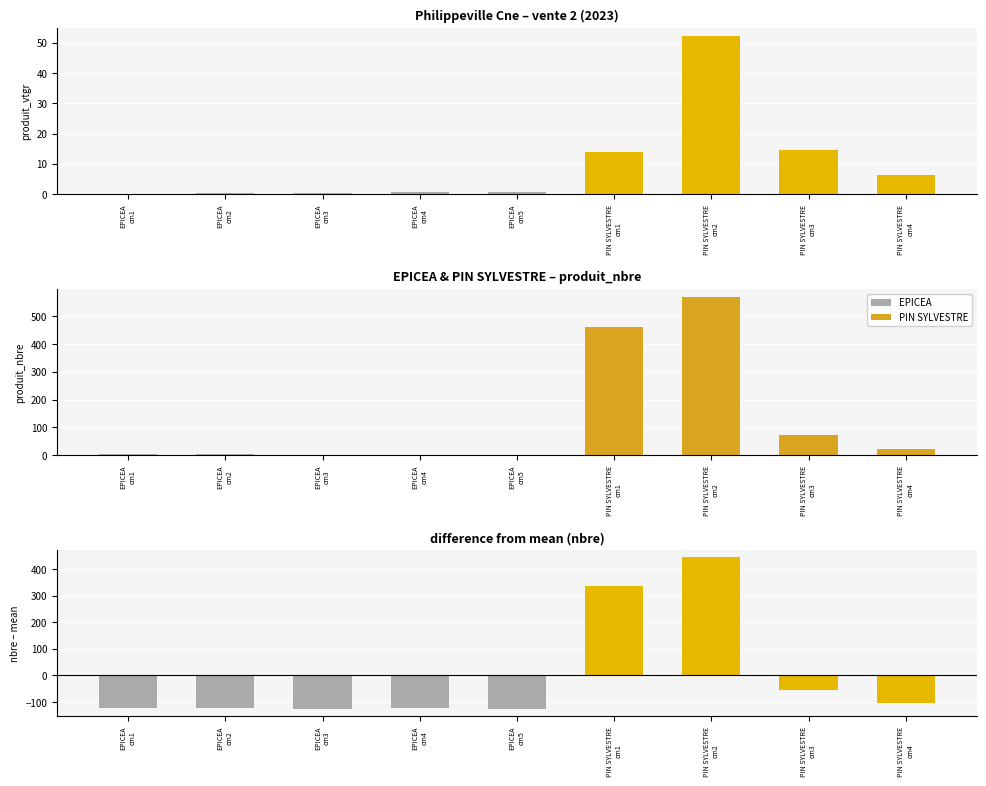

Reading left to right, extract all data points from this chart.

EPICEA: EPICEA
cm1=4	EPICEA
cm2=4	EPICEA
cm3=1	EPICEA
cm4=2	EPICEA
cm5=1	PIN SYLVESTRE
cm1=0	PIN SYLVESTRE
cm2=0	PIN SYLVESTRE
cm3=0	PIN SYLVESTRE
cm4=0
PIN SYLVESTRE: EPICEA
cm1=0	EPICEA
cm2=0	EPICEA
cm3=0	EPICEA
cm4=0	EPICEA
cm5=0	PIN SYLVESTRE
cm1=462	PIN SYLVESTRE
cm2=570	PIN SYLVESTRE
cm3=72	PIN SYLVESTRE
cm4=22